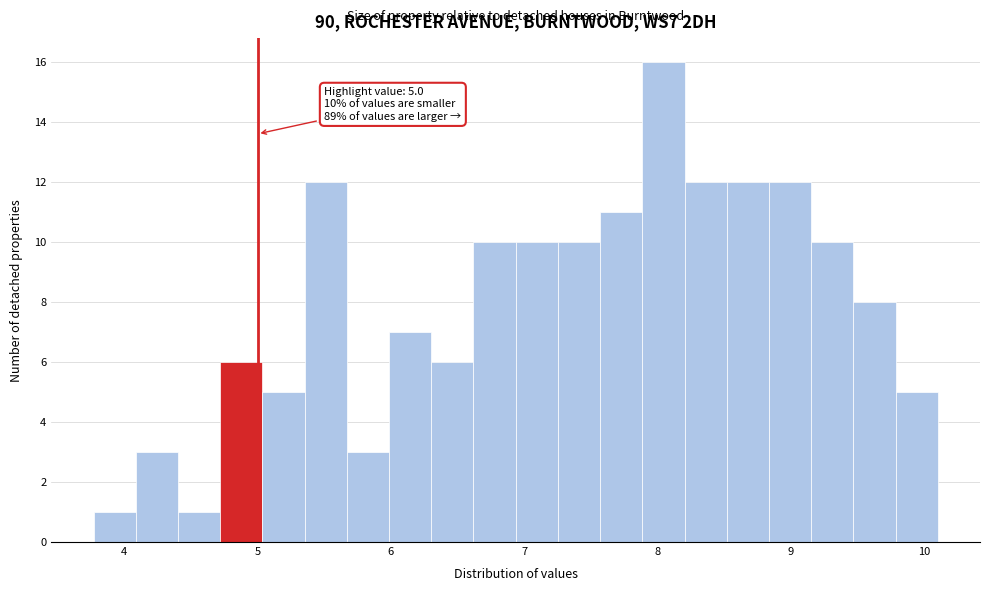

Around what value on the x-axis is the tallest bar? Give the approximate position of its centre, as read against the axis.

8.0